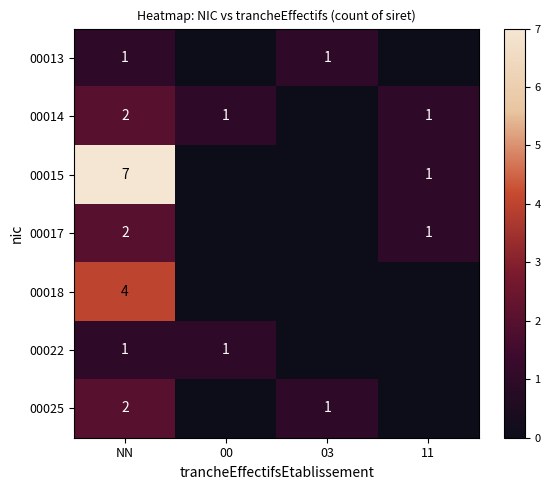

What is the sum of the 00017 values at 11 and NN?

3